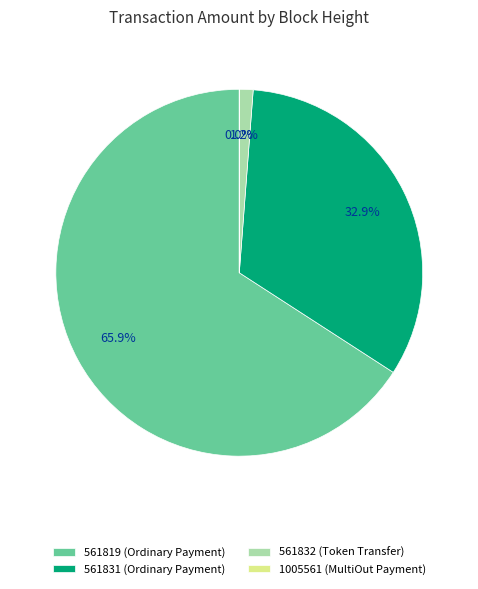

Does any single category account for the majority?

Yes